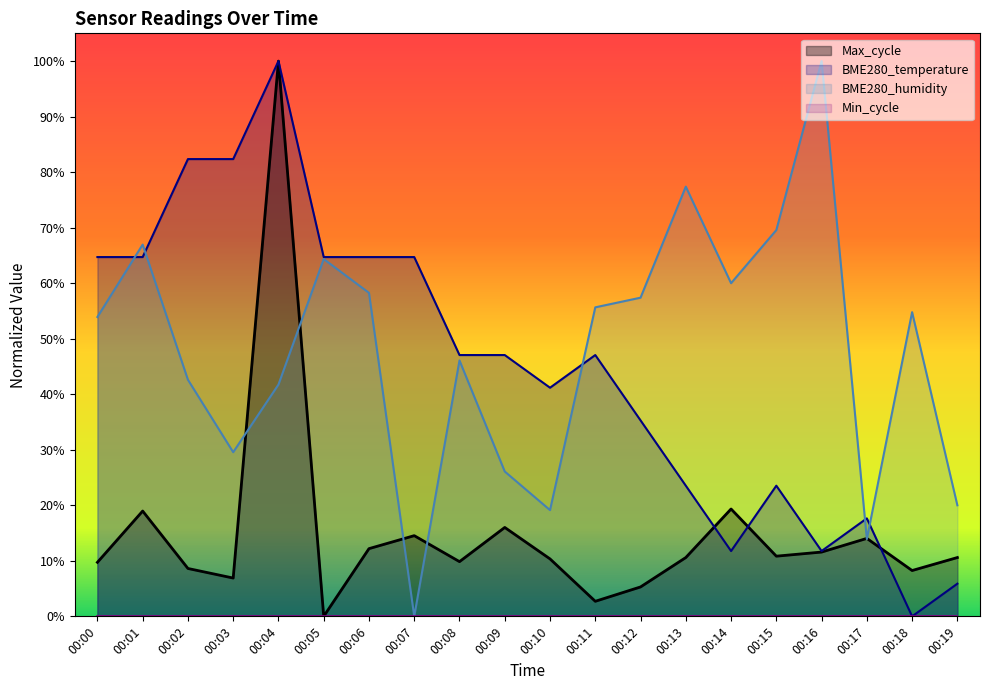

The Max_cycle series shows 0.3 at 00:14. True or false?

False